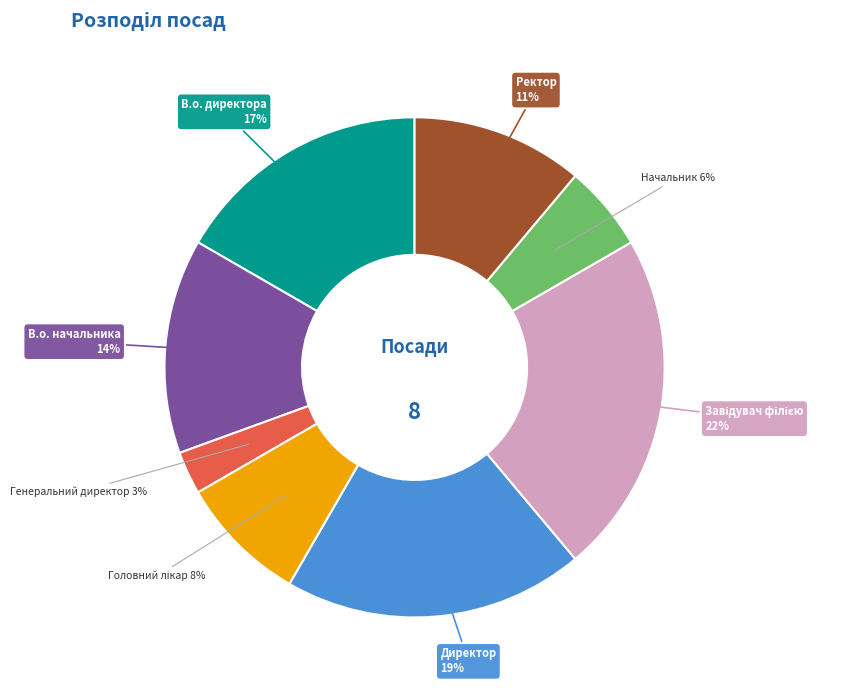

Does any single category account for the majority?

No